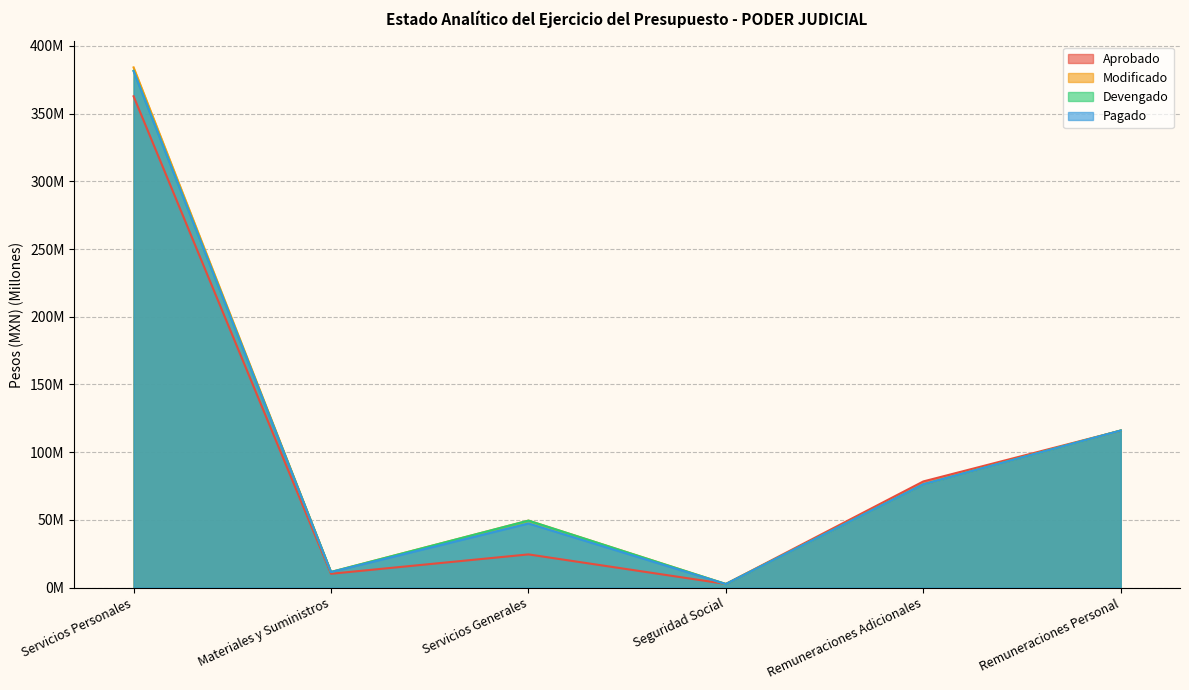

Which category has the highest value across all series?

Servicios Personales